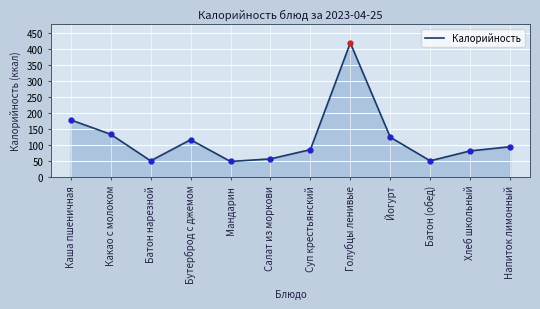

Does the chart have visible grid lines?

Yes